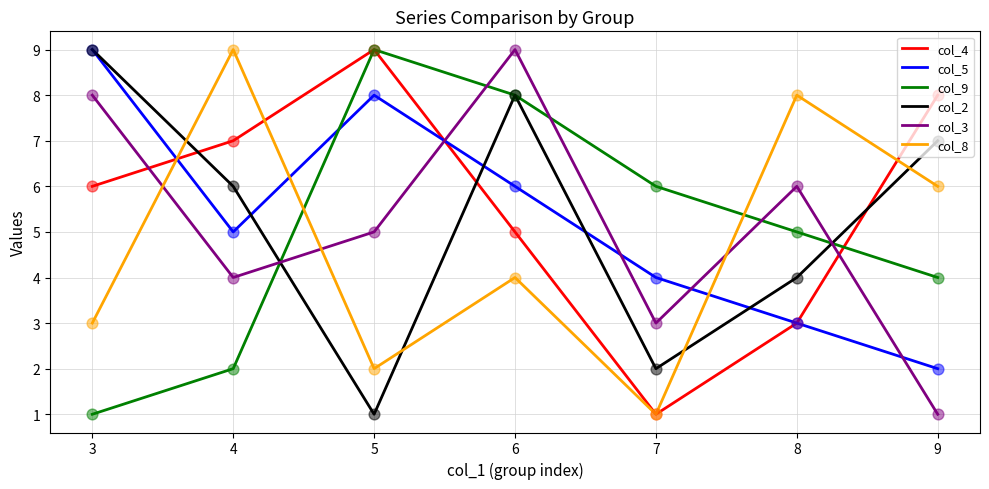

At which category is the sum across all series the highest?

6